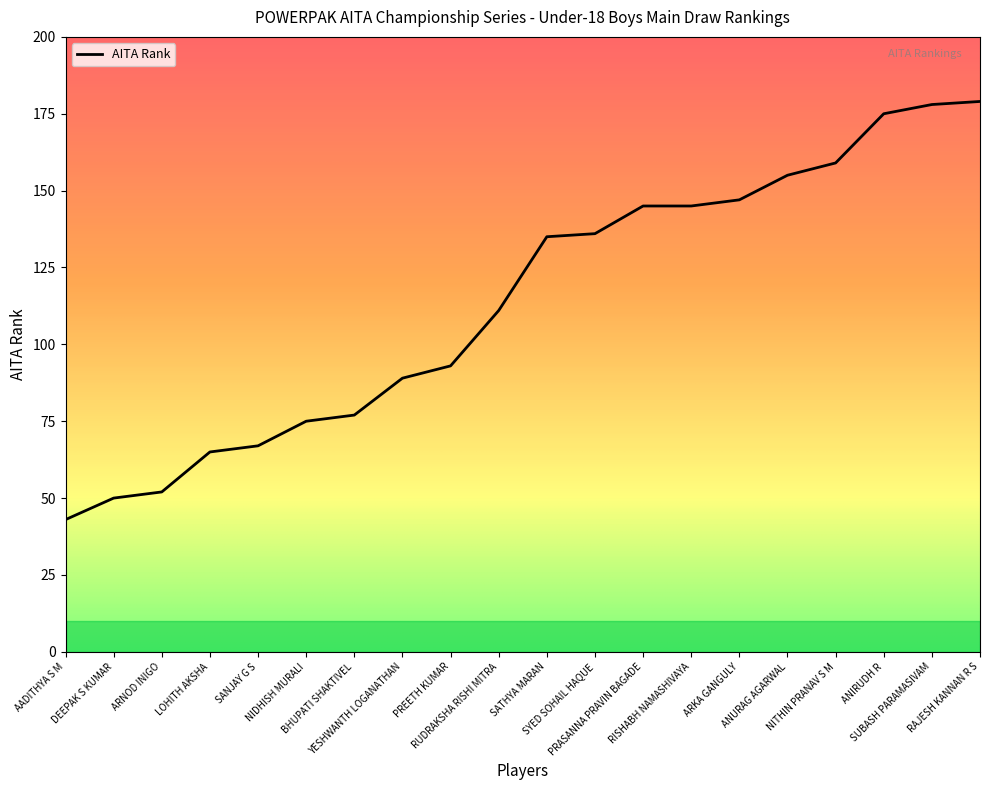

What is the difference between the maximum and minimum values?

136